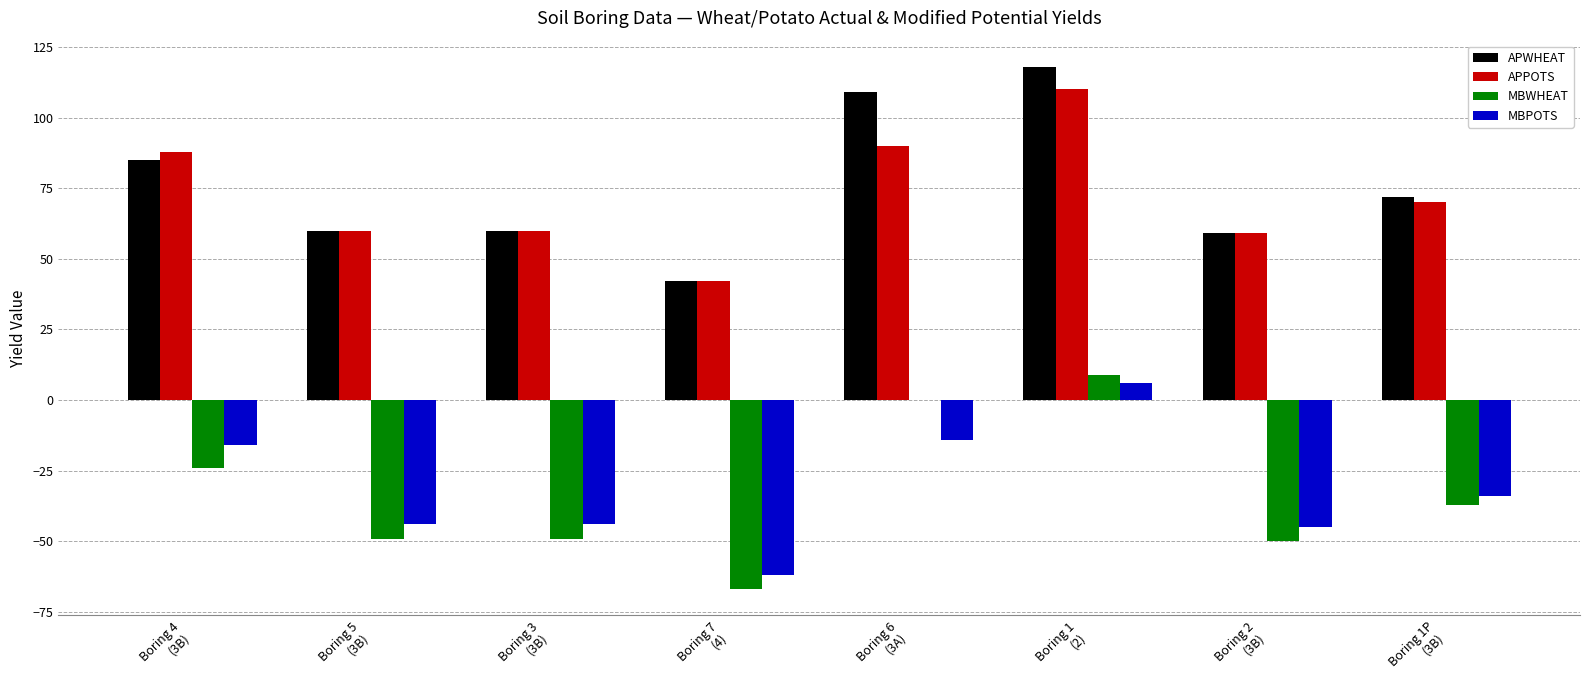

How many groups of bars are there?

8